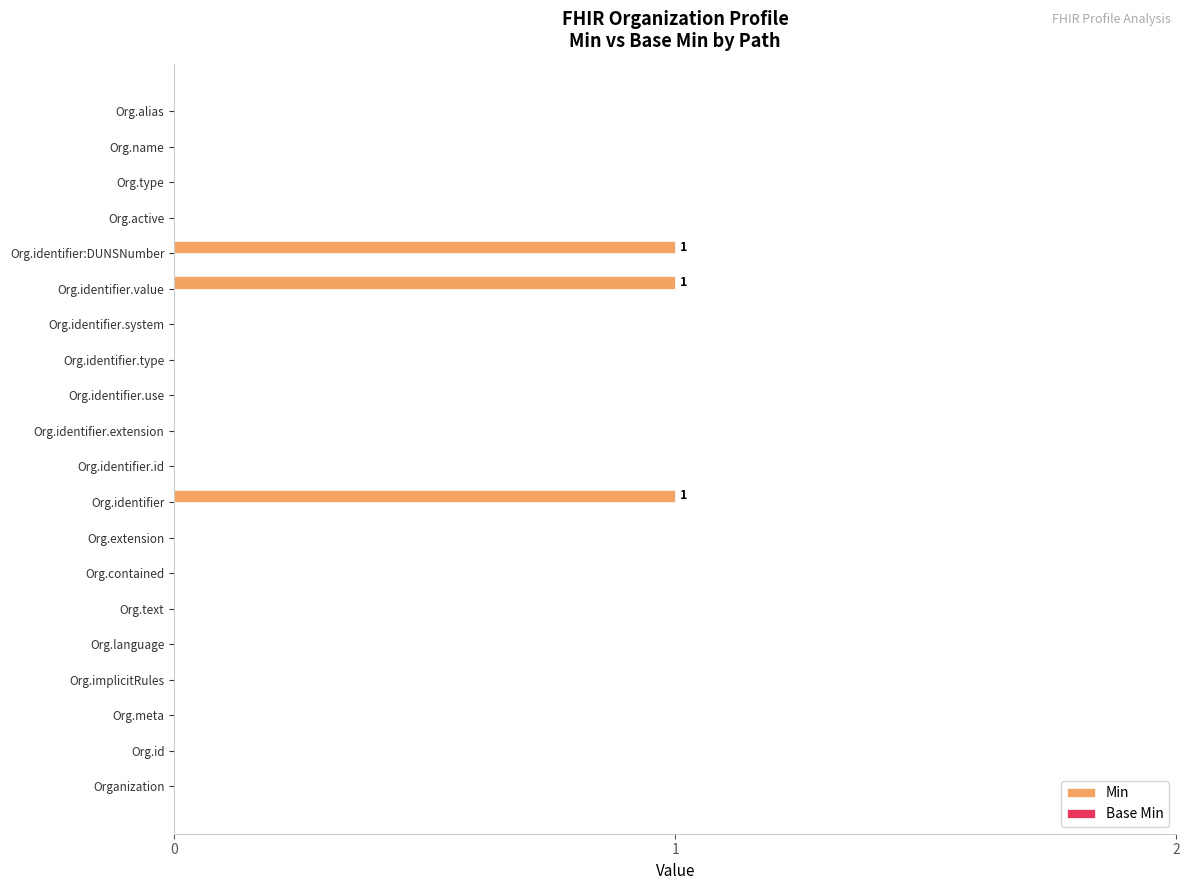

The chart shows a value of 0 at Org.identifier.extension. True or false?

True